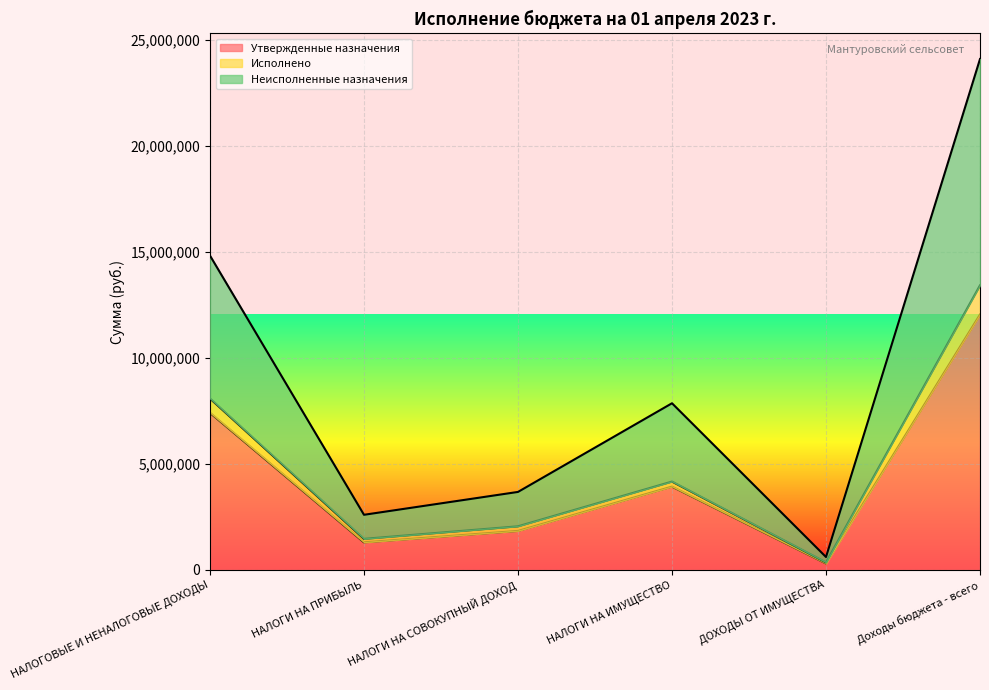

At which category is the sum across all series the highest?

Доходы бюджета - всего